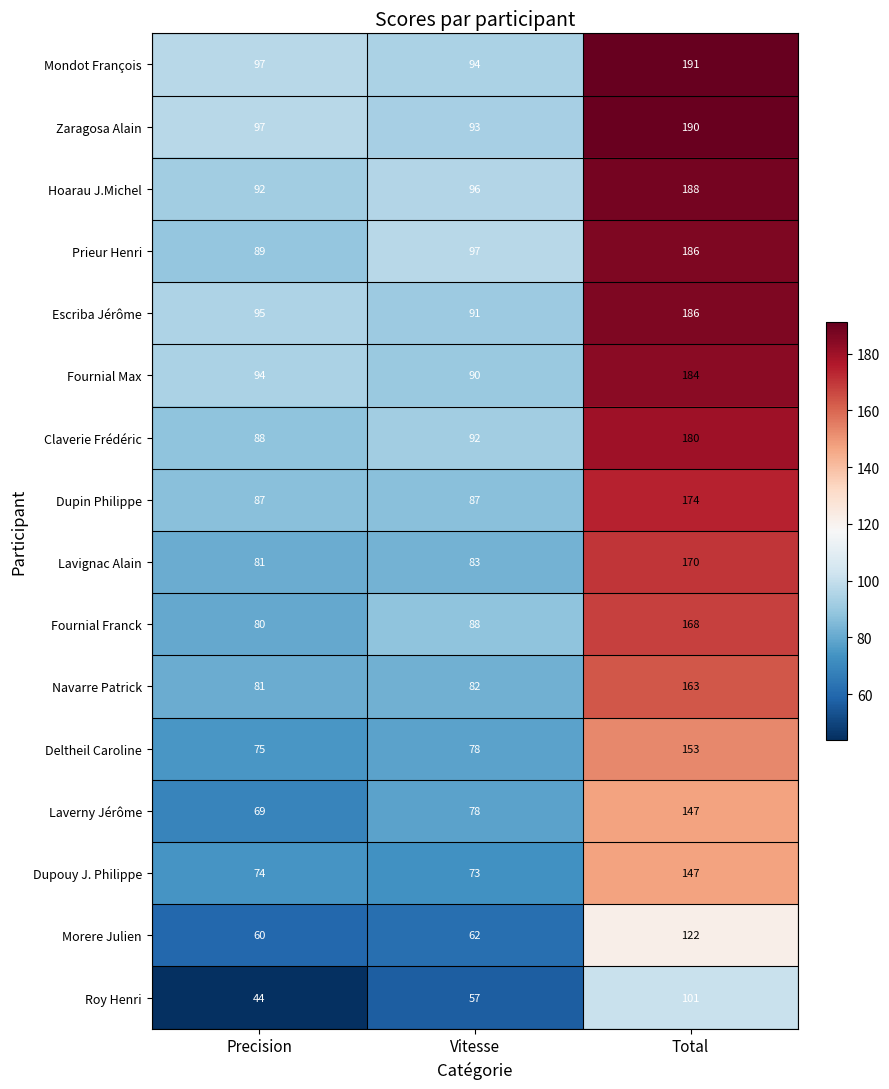

What is the minimum value shown in the chart?

44